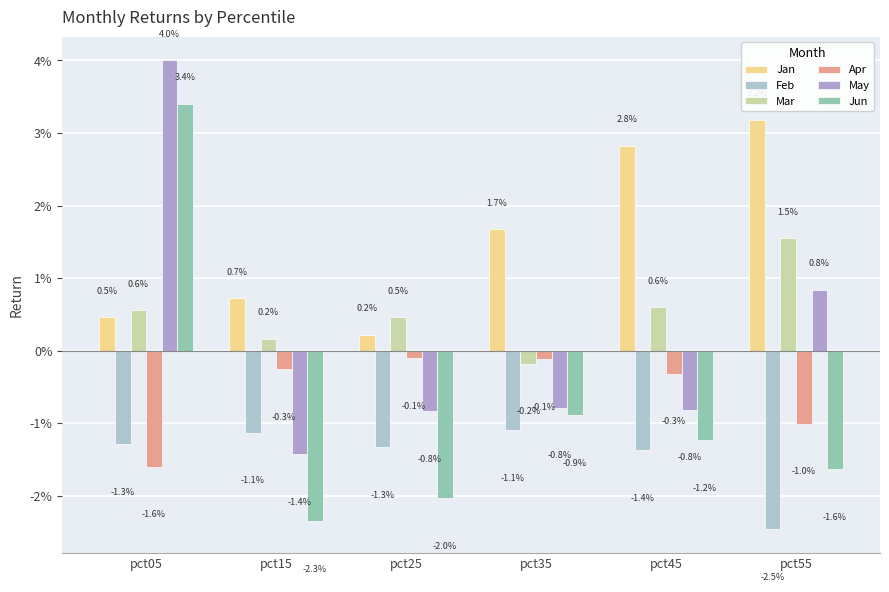

At which label does Jan reach its minimum?

pct25